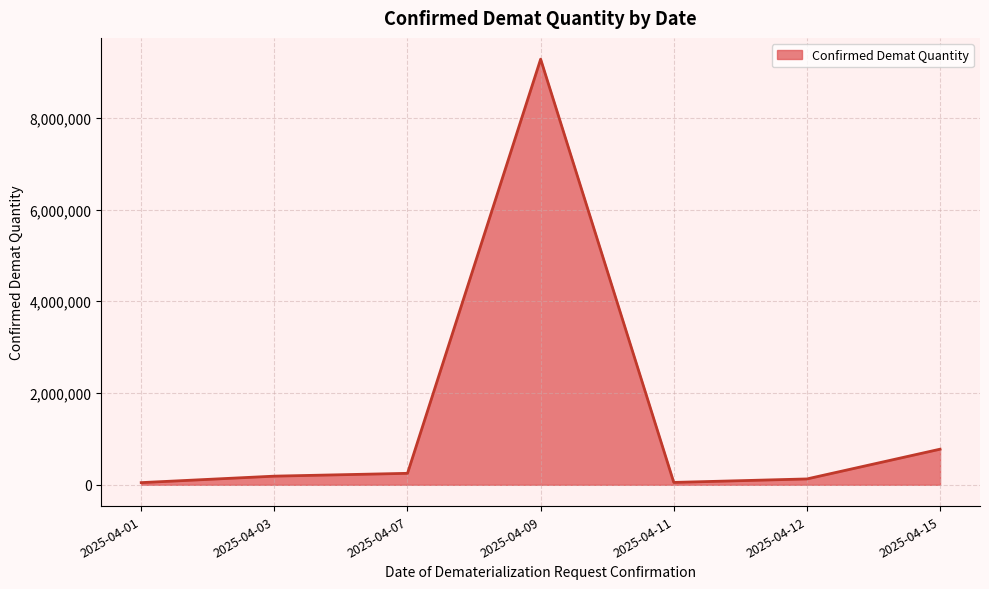

Is it true that the value at 2025-04-15 is 776490?

True